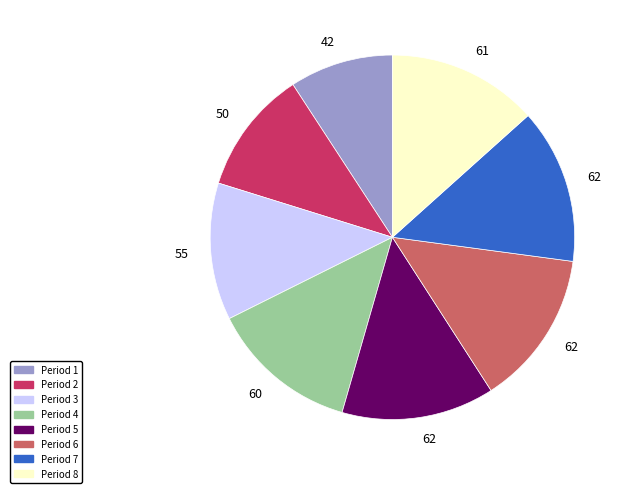

Is there a majority slice in this chart?

No